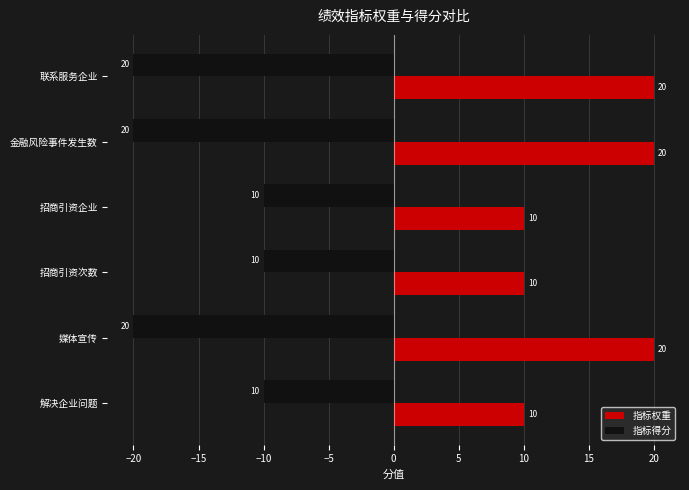

At which label is 指标得分 closest to -15?

解决企业问题